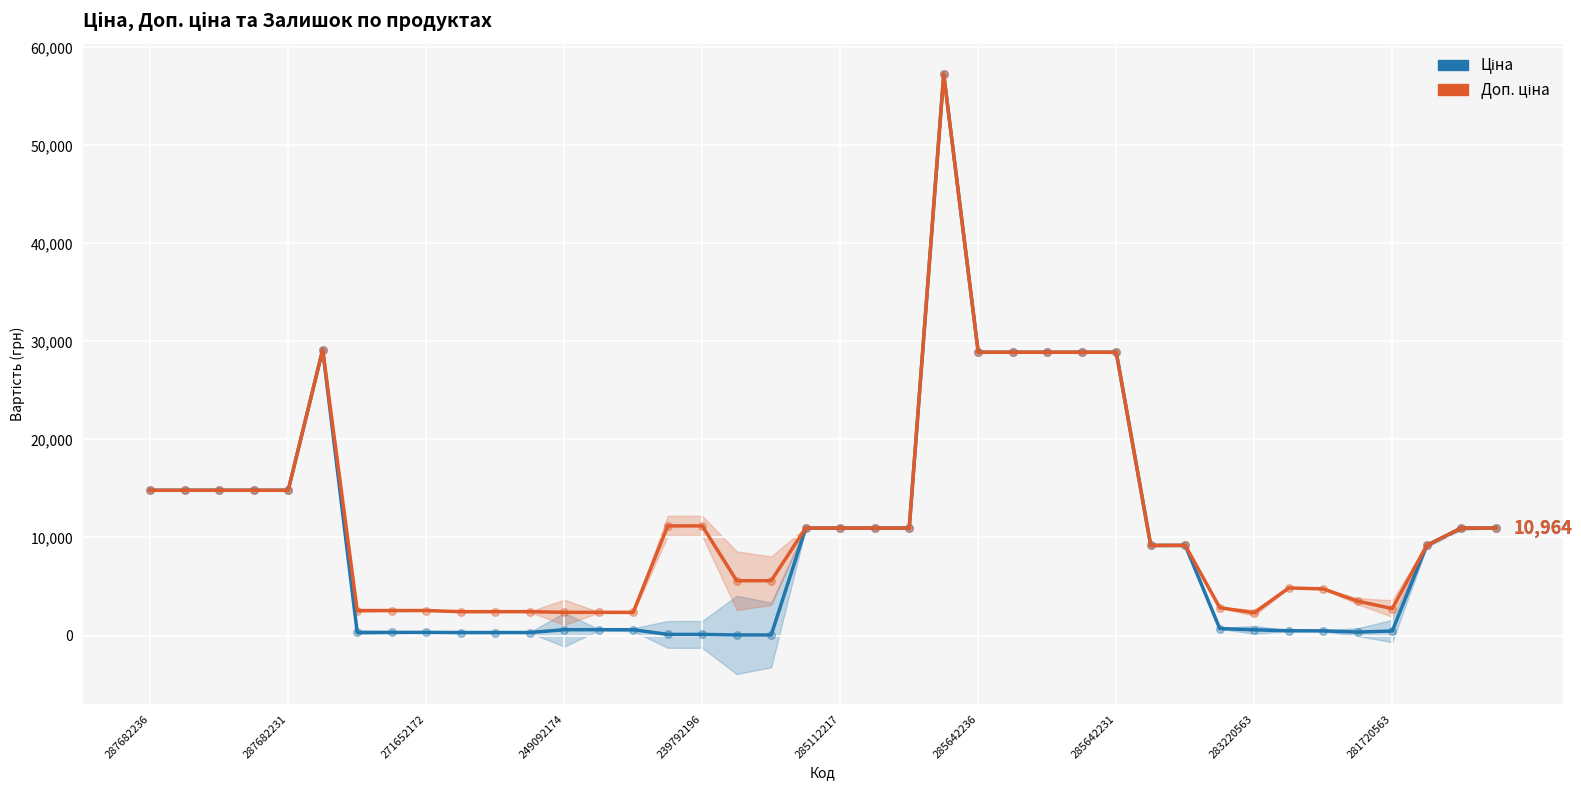

At which category is the sum across all series the highest?

23